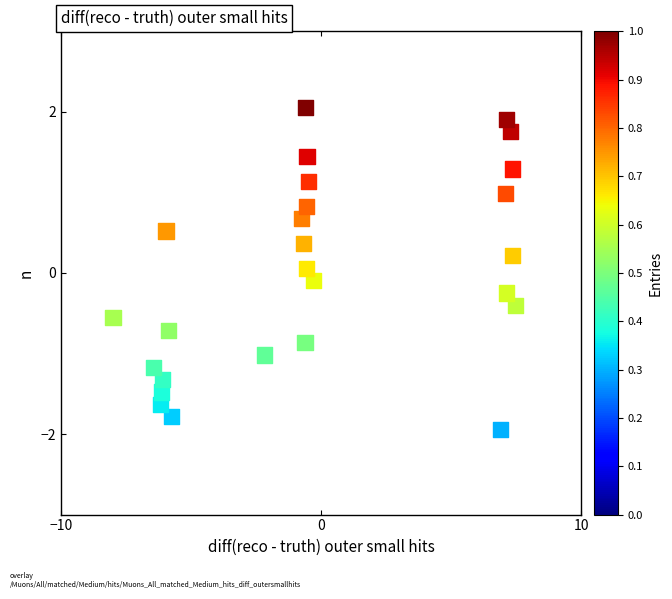

What is the range of X values (max minus min)?

15.5